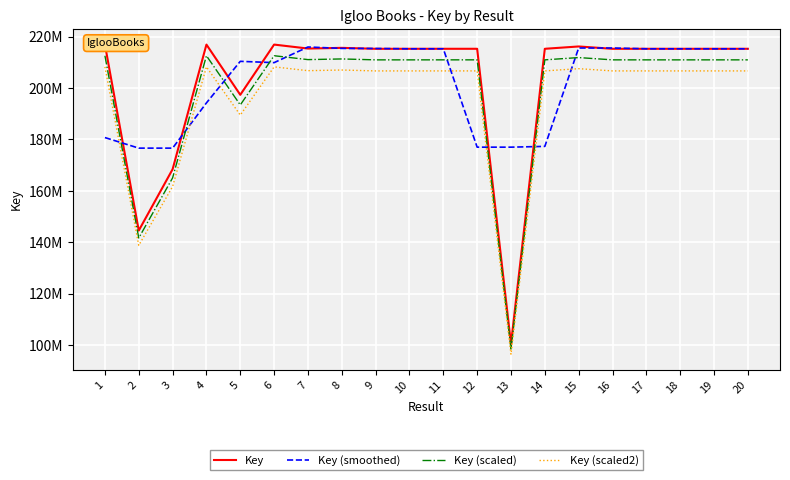

What is the sum of all Key (smoothed) values?

4049819023.5